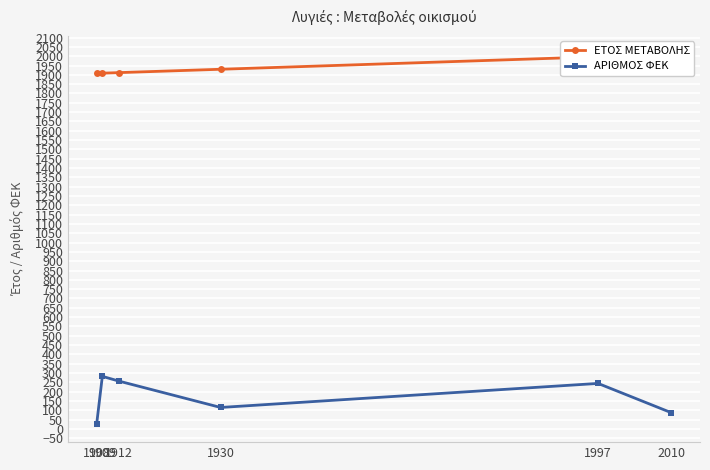

Between 1912 and 1930, which is larger?

1930